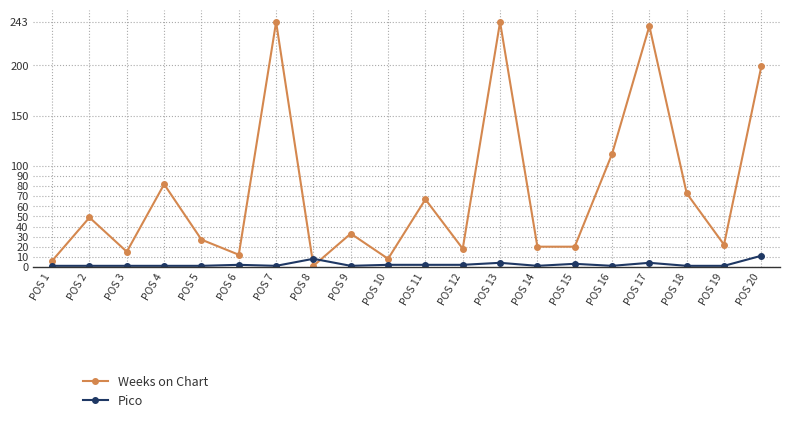

At which label does Weeks on Chart first exceed 33?

POS 2